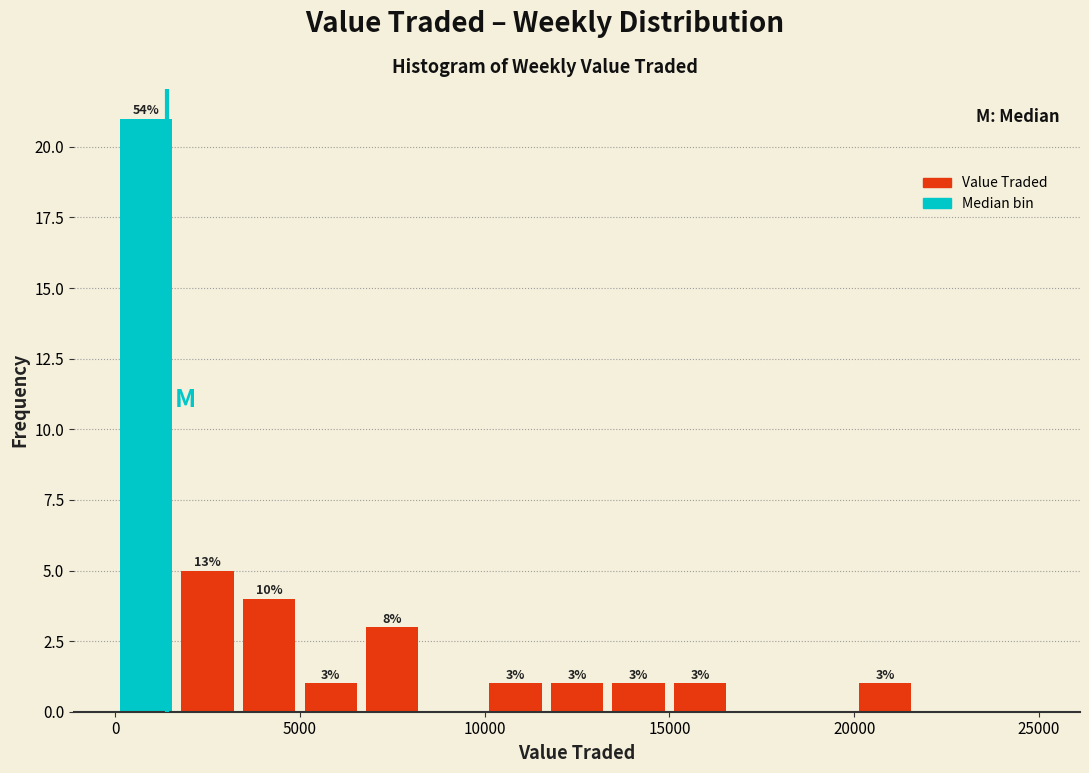

Around what value on the x-axis is the tallest bar? Give the approximate position of its centre, as read against the axis.

1000